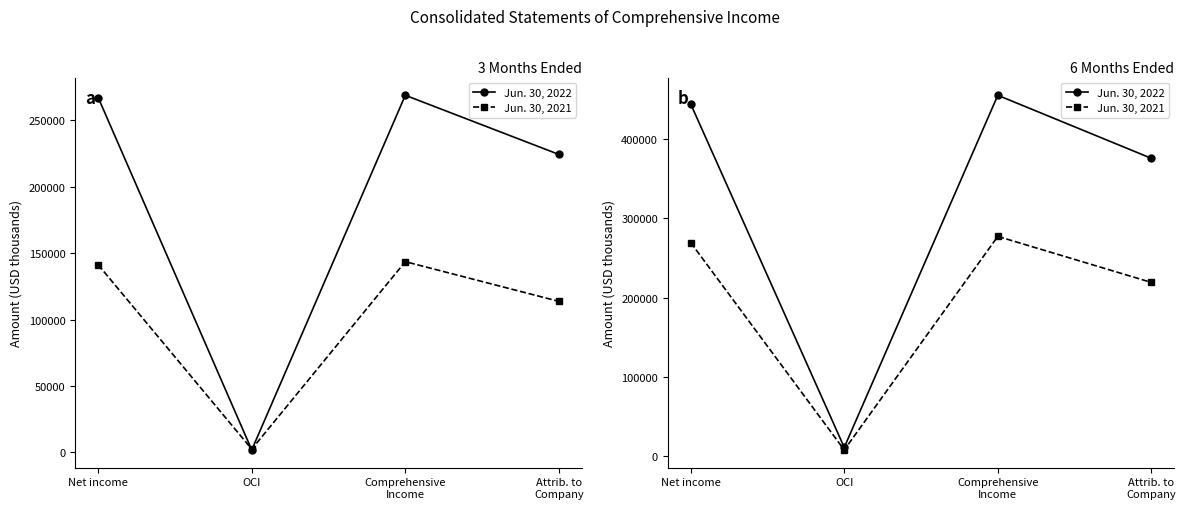

How many lines are shown in the chart?

2